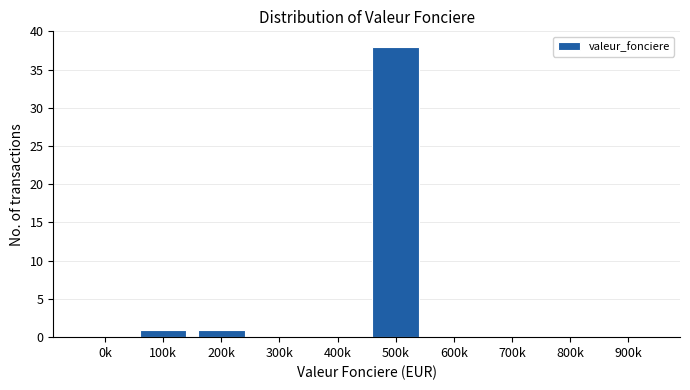

Reading left to right, extract all data points from this chart.

0k=0	100k=1	200k=1	300k=0	400k=0	500k=38	600k=0	700k=0	800k=0	900k=0